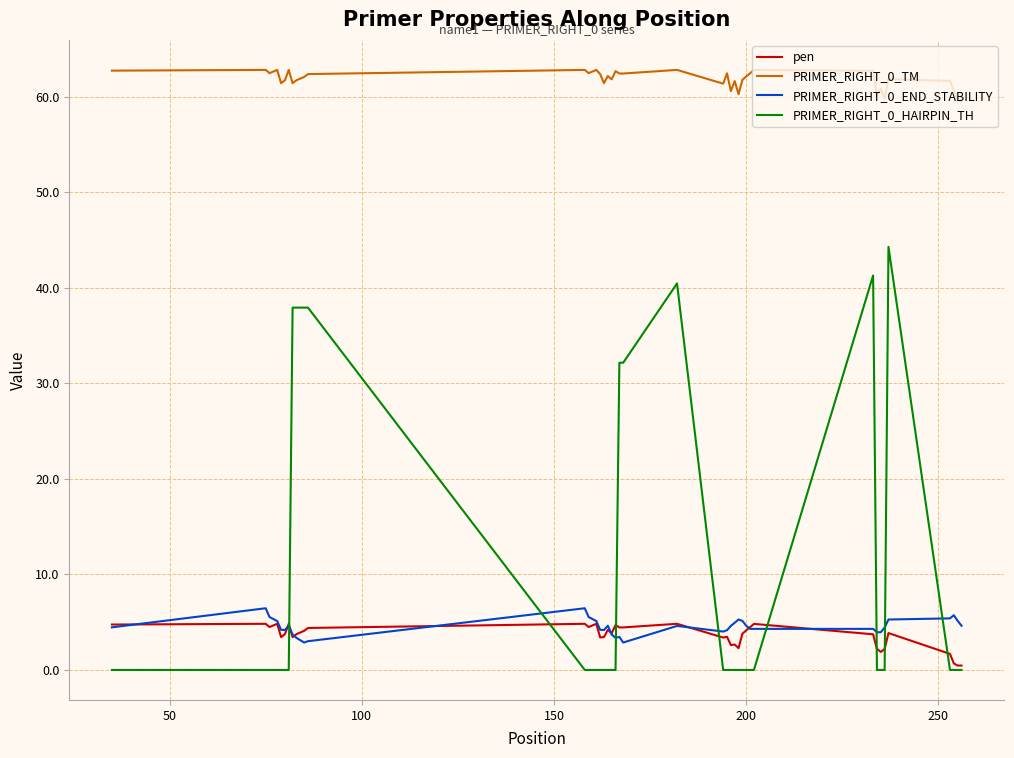

How many distinct data groups are displayed?

4